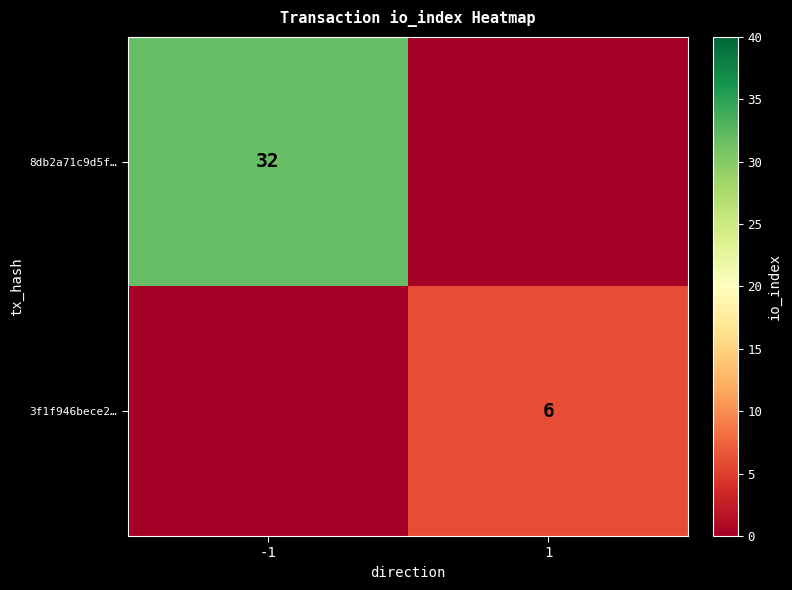

At -1, list the series in order from largest to smallest.

8db2a71c9d5f…, 3f1f946bece2…